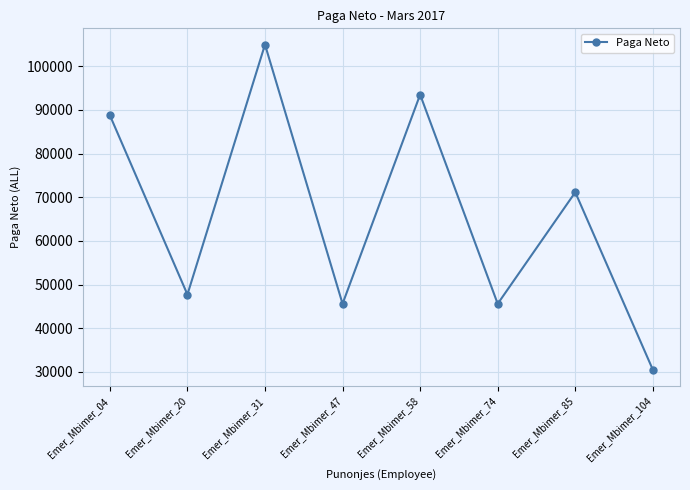

What is the approximate value at Emer_Mbimer_20?

47712